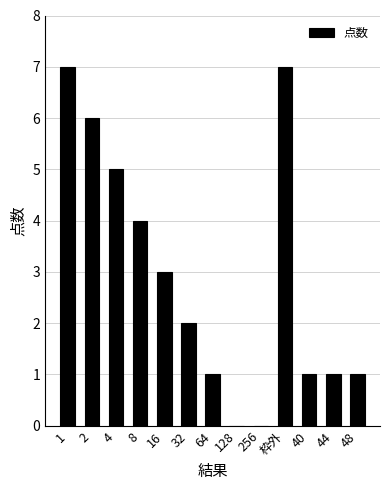

How many data points does each series have?

13